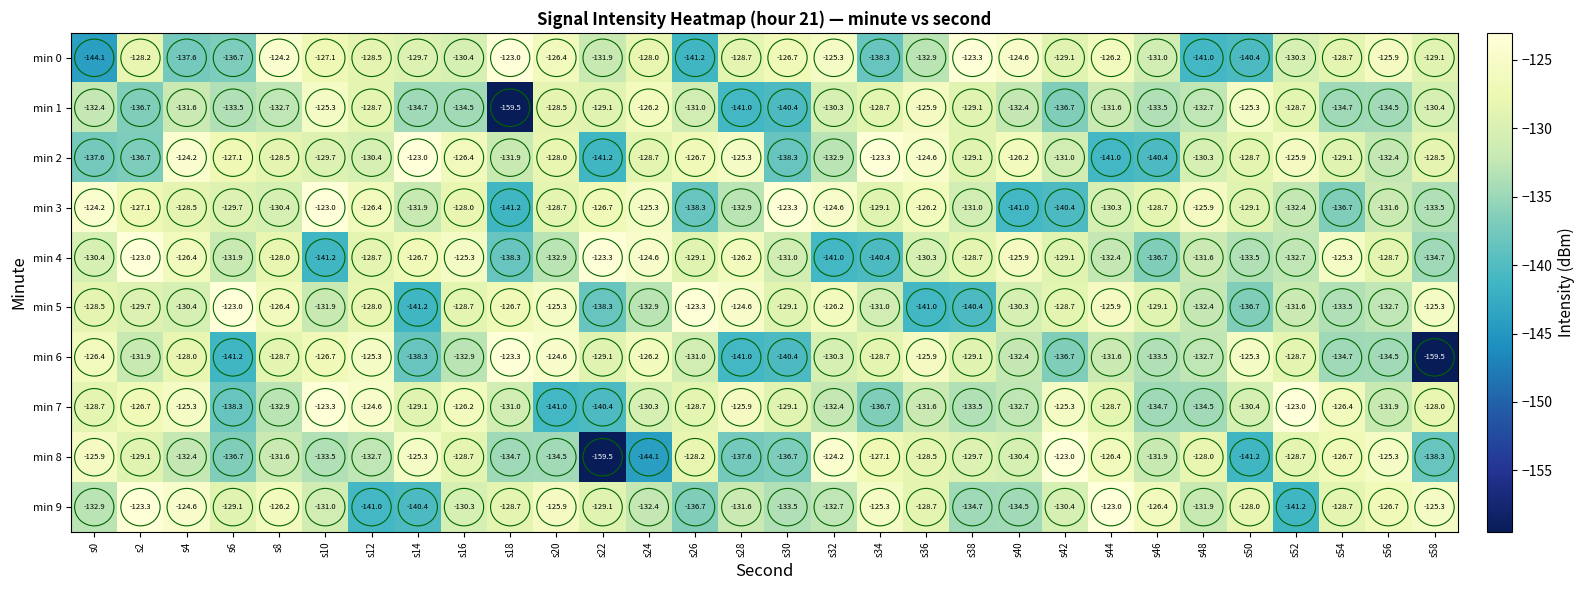

How many data points does each series have?

30